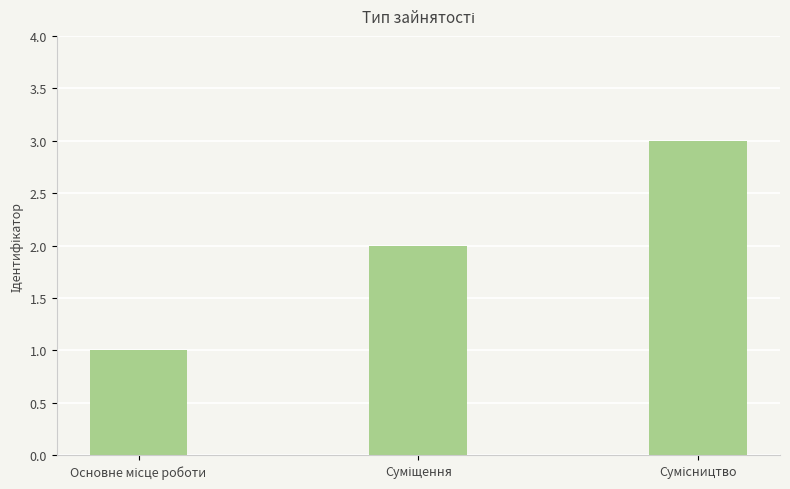

What is the maximum value shown in the chart?

3